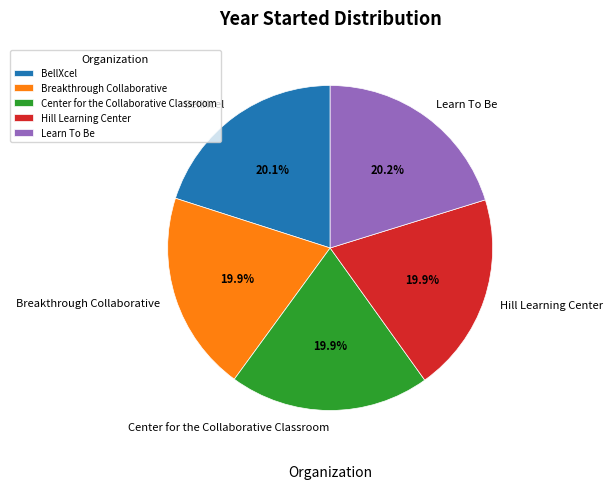

Count the number of slices in the pie.

5